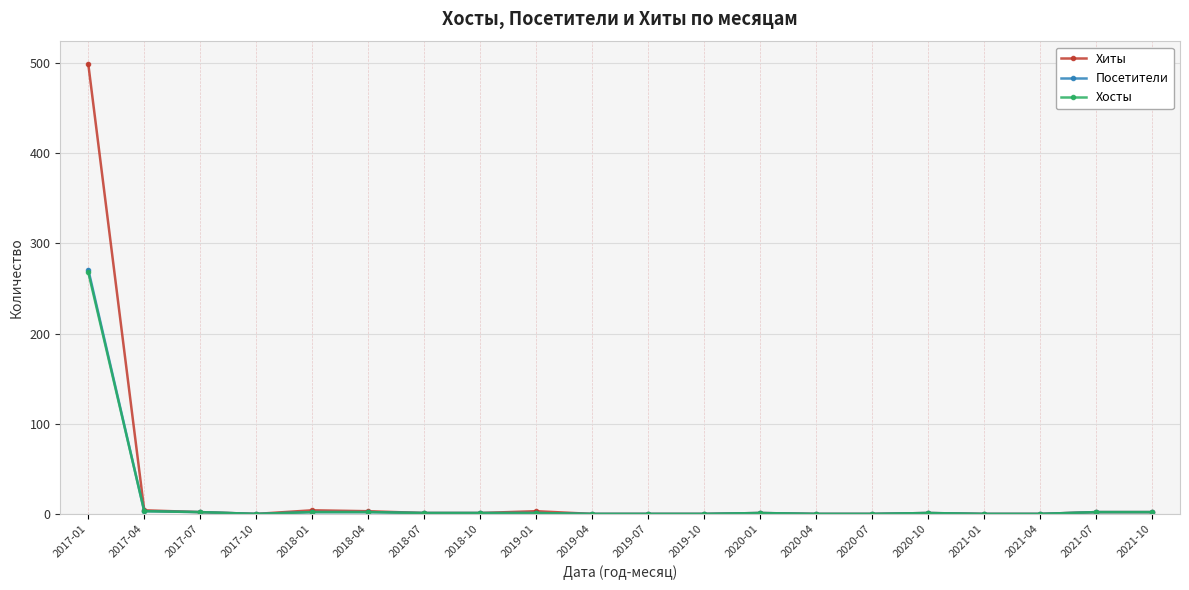

What is the label of the 10th point from the left?

2019-04